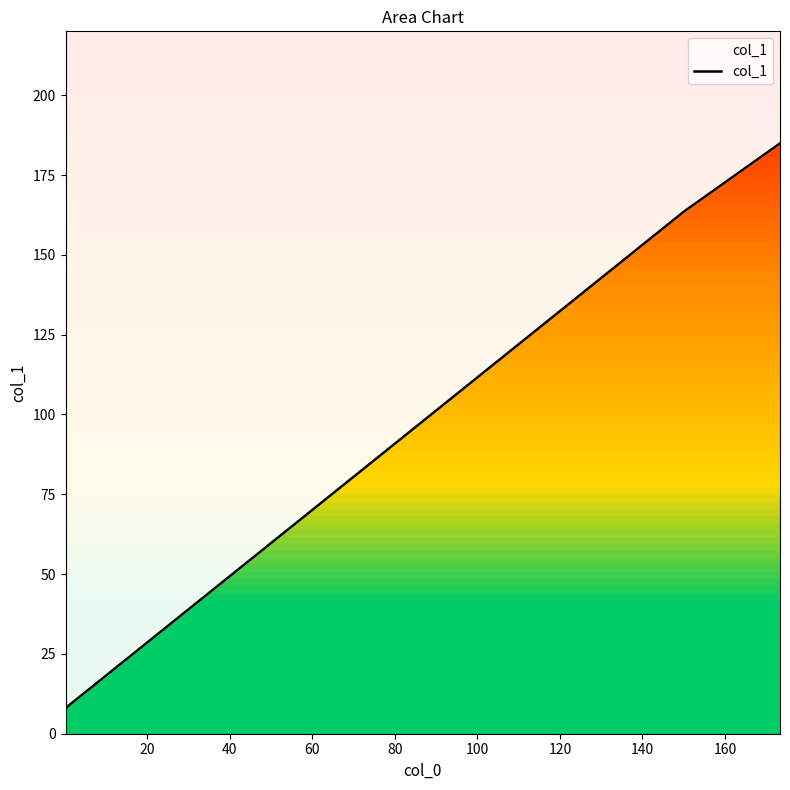

Which has a higher value, 173.3195 or 0.2063?

173.3195